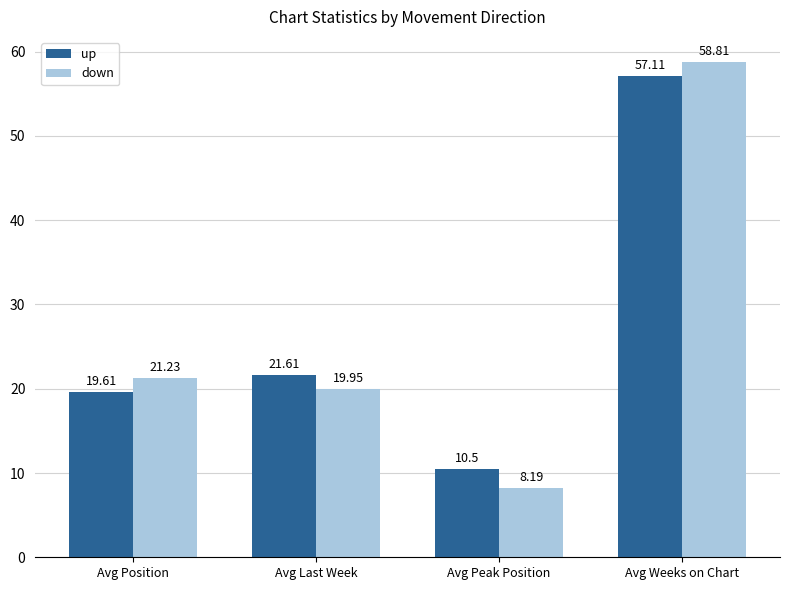

True or false: down has a value of 58.8 at Avg Weeks on Chart.

True